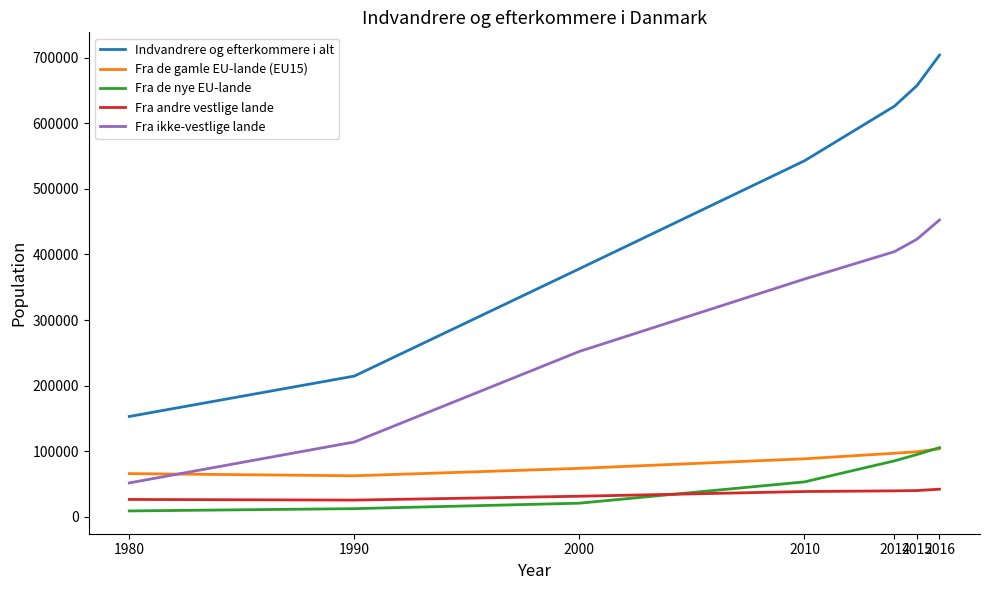

Which label corresponds to the largest value in the chart?

2016